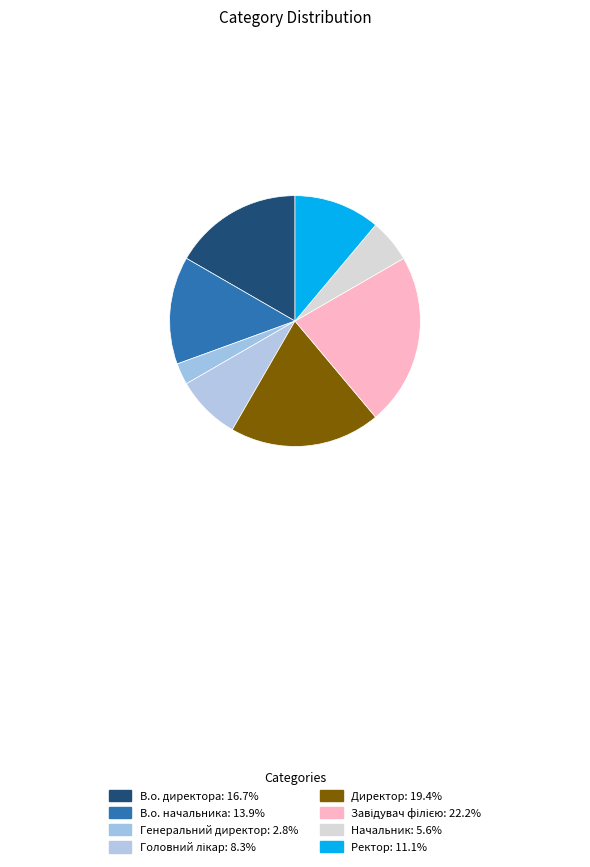

How many slices are in this pie chart?

8